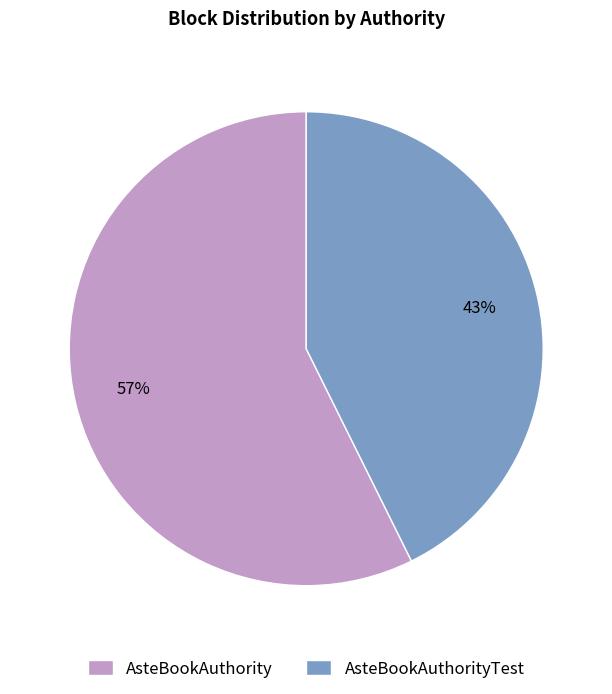

Do AsteBookAuthority and AsteBookAuthorityTest together represent more than half of the pie?

Yes